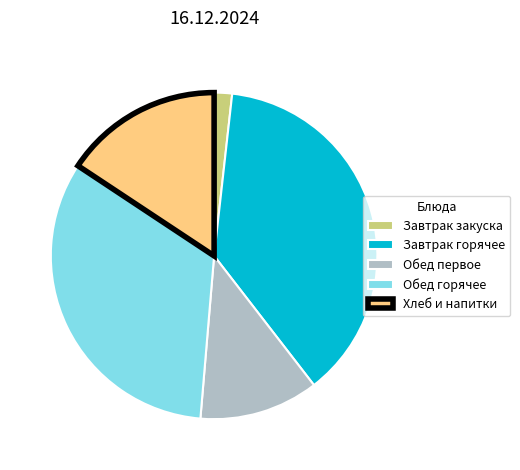

True or false: Хлеб и напитки accounts for 22% of the total.

False